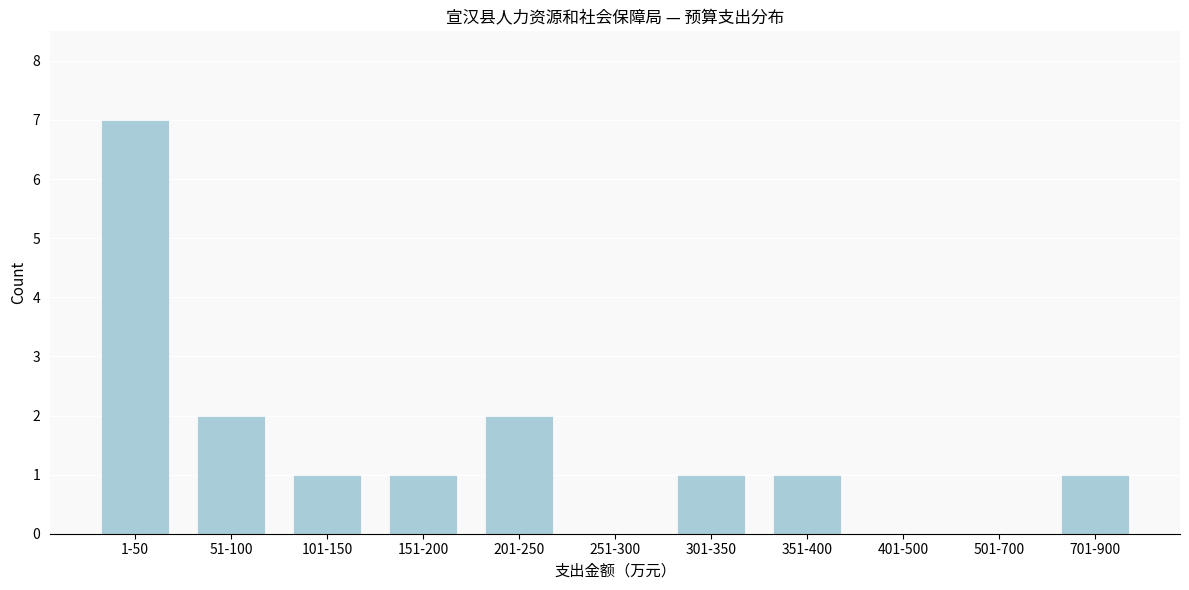

Reading left to right, transcribe all the data shown in this chart.

1-50=7	51-100=2	101-150=1	151-200=1	201-250=2	251-300=0	301-350=1	351-400=1	401-500=0	501-700=0	701-900=1